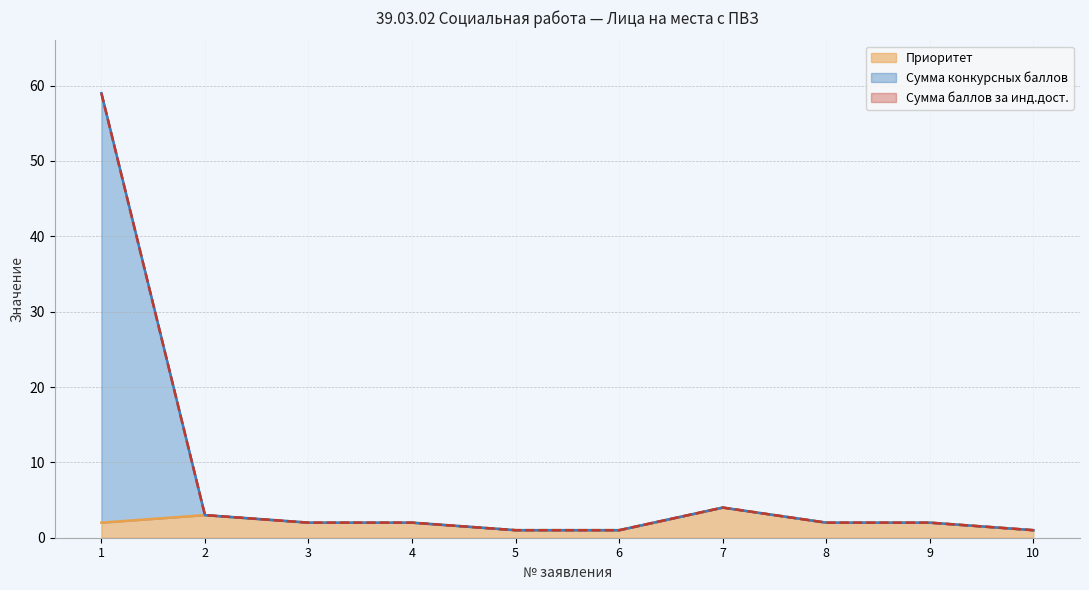

What is the value of the Приоритет point at the 1st from the left?

2